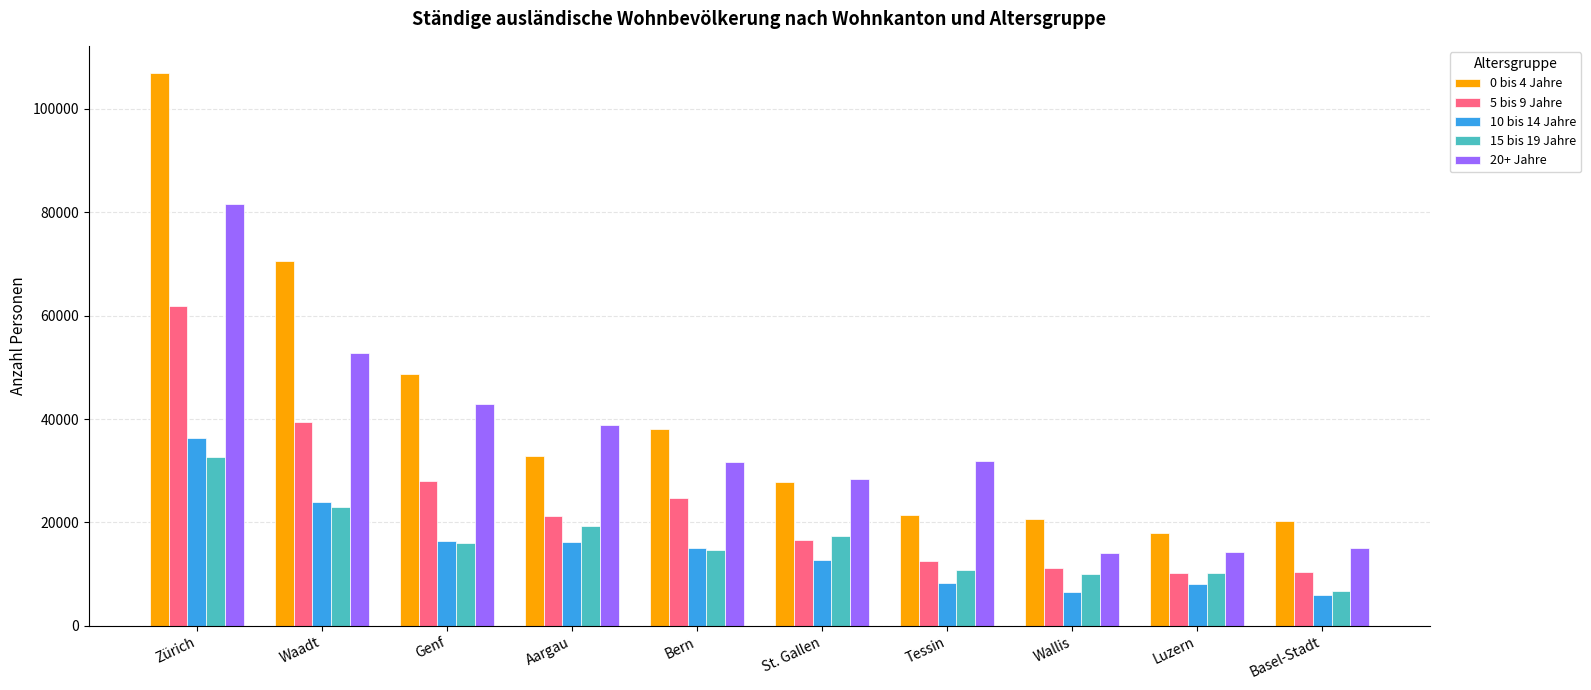

What is the lowest value of the 0 bis 4 Jahre series?

17938